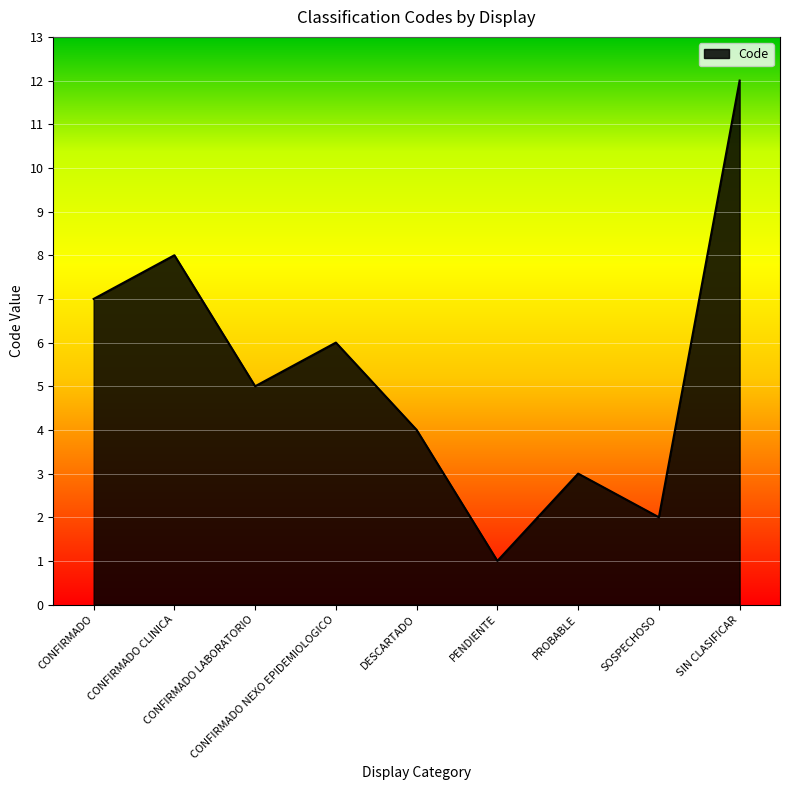

List the labels in order of value, largest first.

SIN CLASIFICAR, CONFIRMADO CLINICA, CONFIRMADO, CONFIRMADO NEXO EPIDEMIOLOGICO, CONFIRMADO LABORATORIO, DESCARTADO, PROBABLE, SOSPECHOSO, PENDIENTE